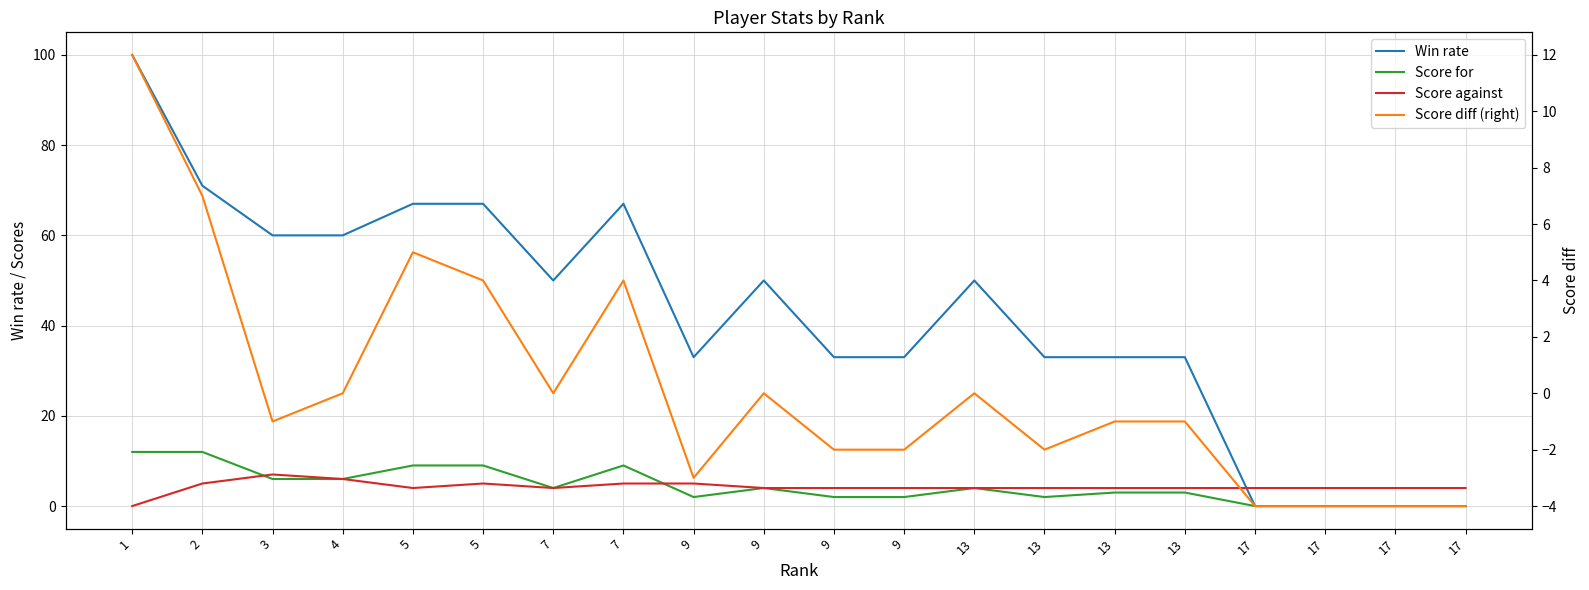

What is the greatest value displayed?

100